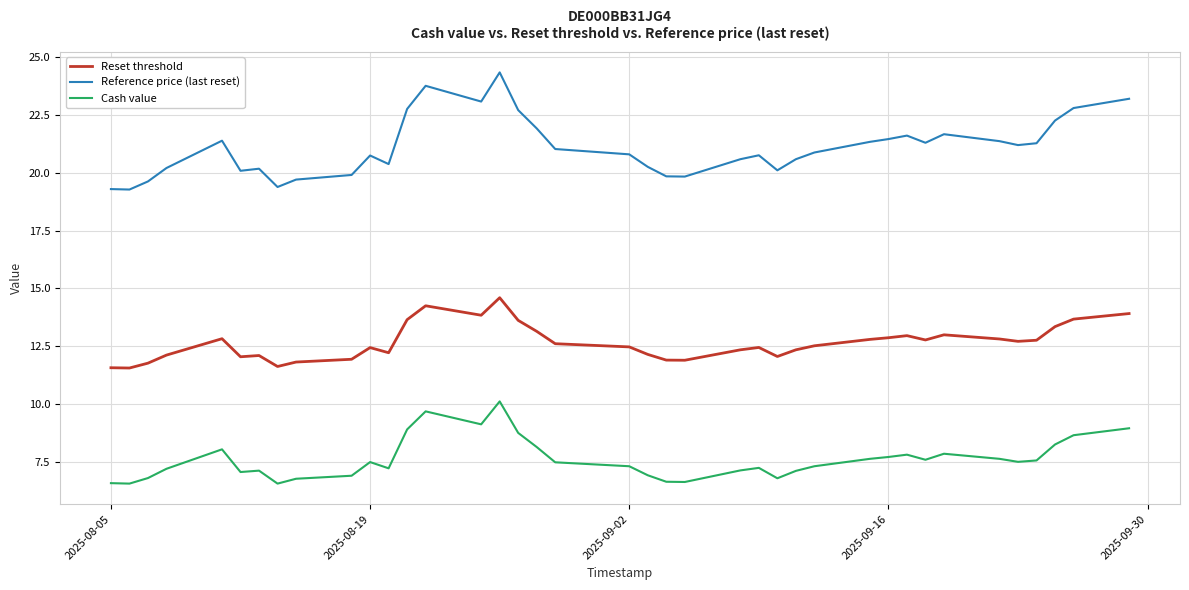

Which series has the widest spread of values?

Reference price (last reset)